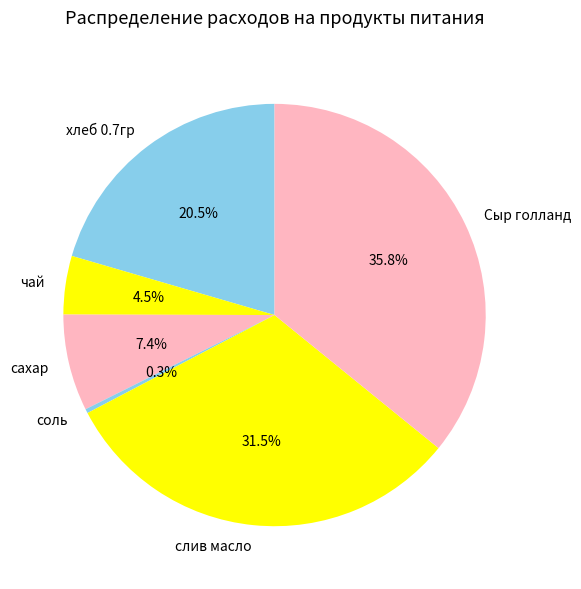

Does сахар represent more than half of the total?

No